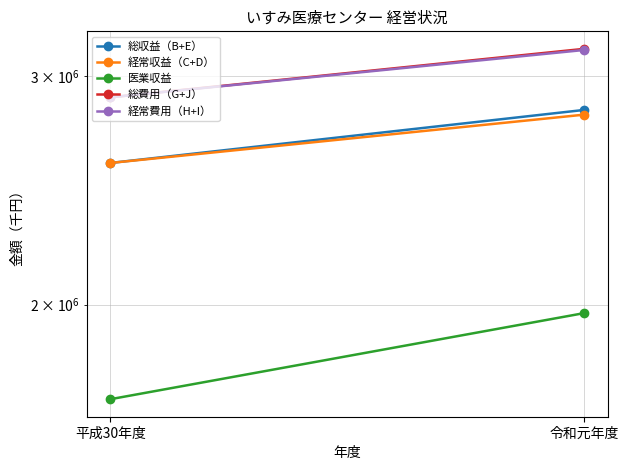

Which series has the largest range (max minus min)?

医業収益